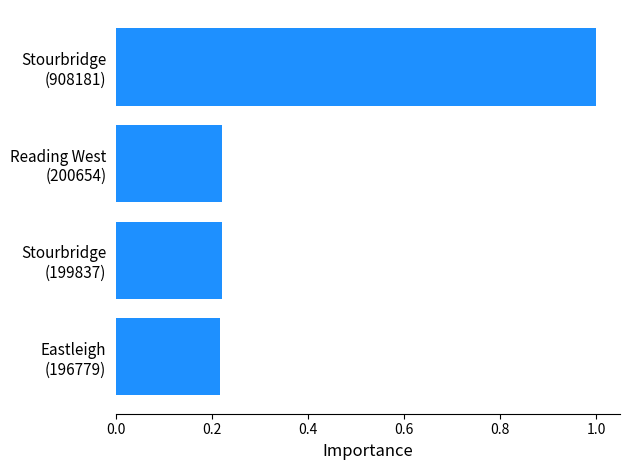

What is the maximum value shown in the chart?

1.0